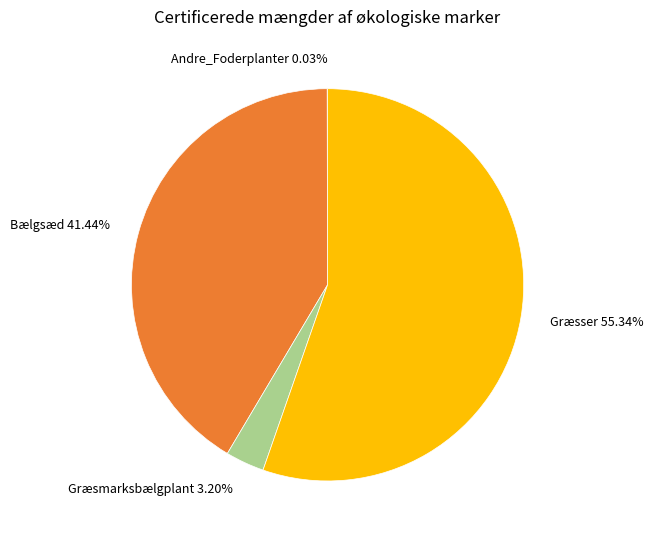

Does any single category account for the majority?

Yes